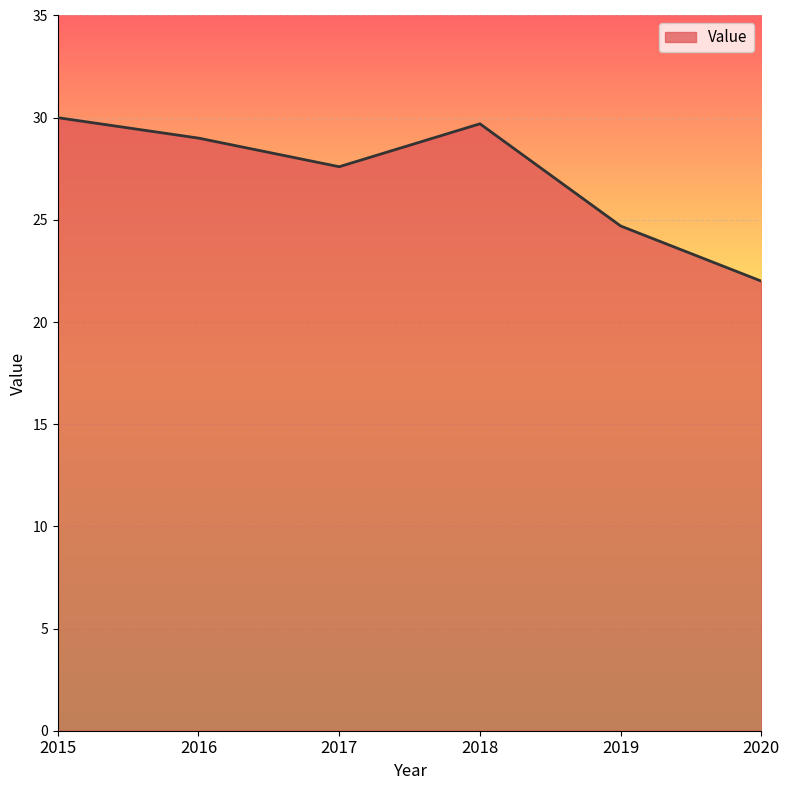

Reading left to right, extract all data points from this chart.

30.0	29.0	27.6	29.7	24.7	22.0